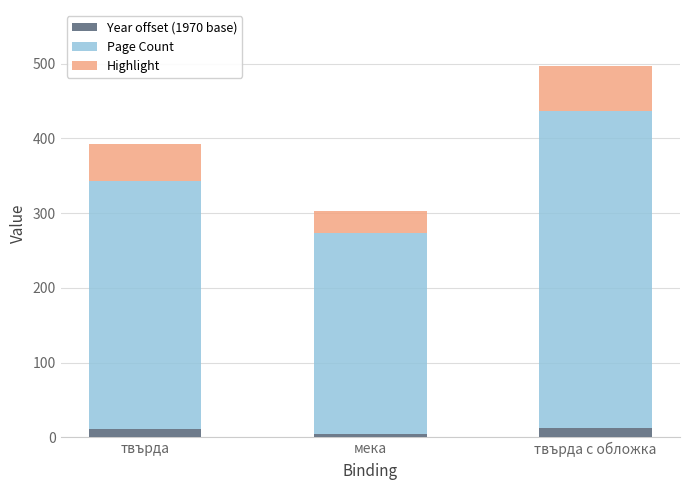

What is the minimum value for Year offset (1970 base)?

5